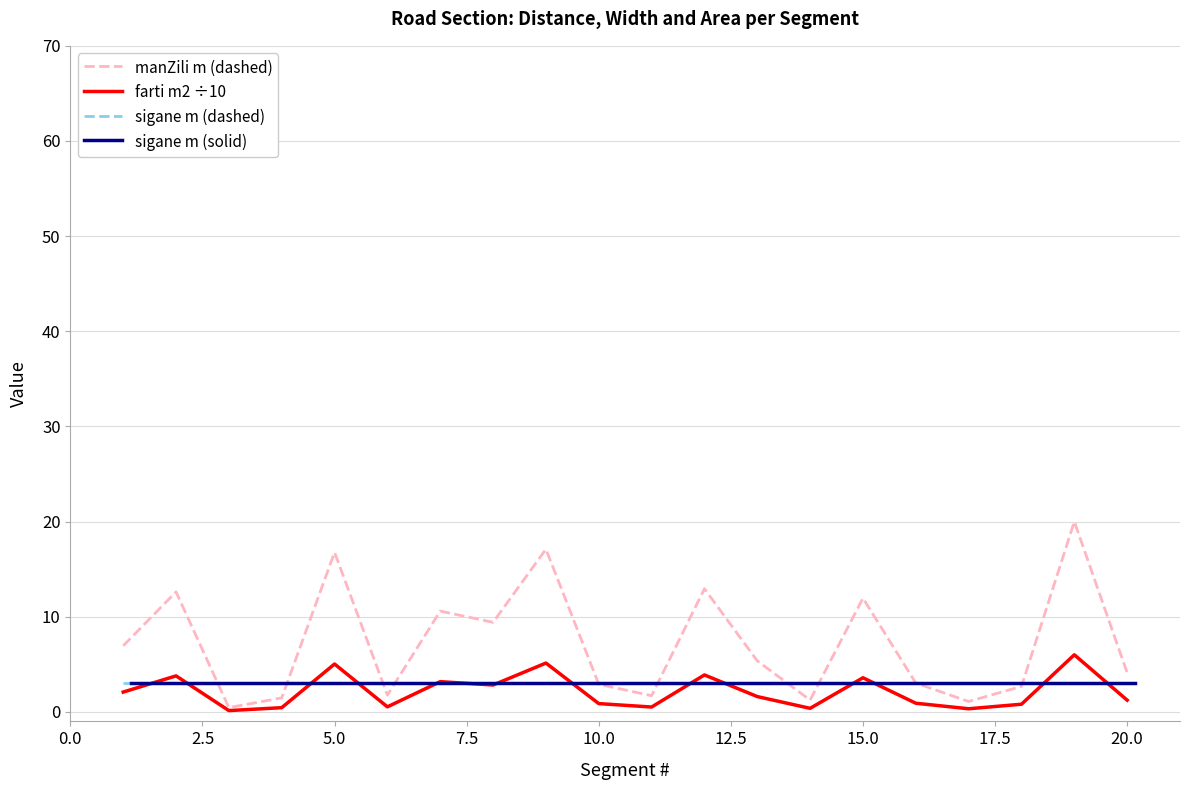

At how many categories does at least one series exceed 2?

20